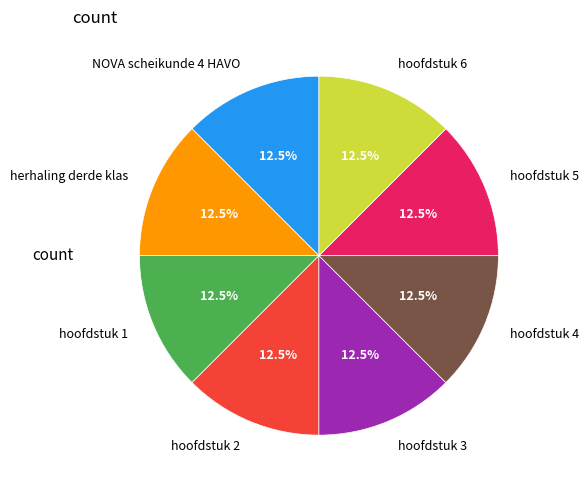

Is there any slice that represents more than half of the pie?

No